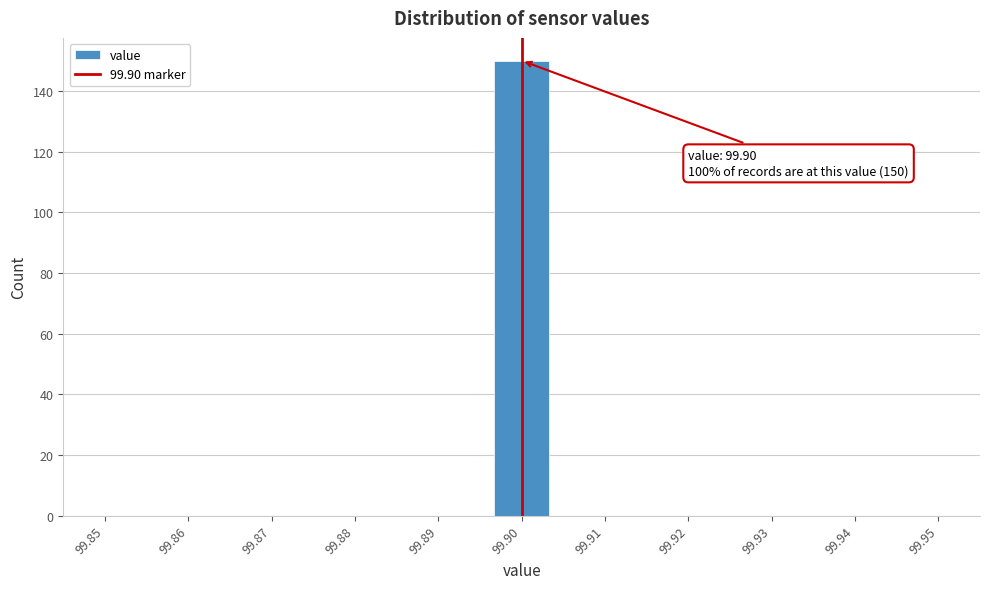

Which range on the x-axis has the tallest bar?

99.897 to 99.903